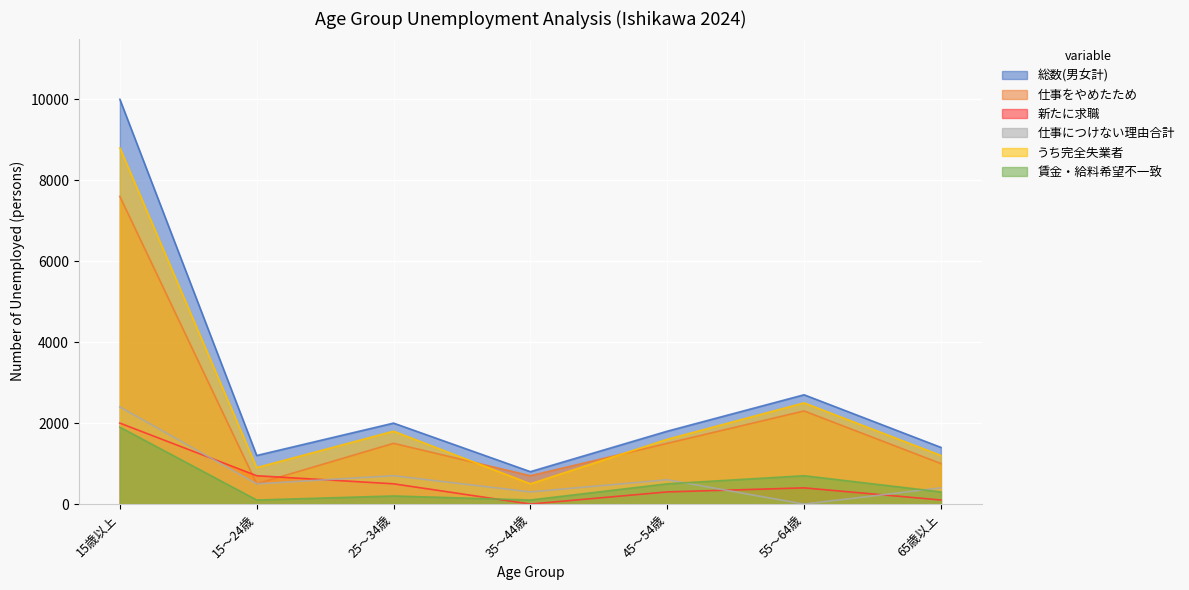

What are all the series names shown in the legend?

総数(男女計), 仕事をやめたため, 新たに求職, 仕事につけない理由合計, うち完全失業者, 賃金・給料希望不一致